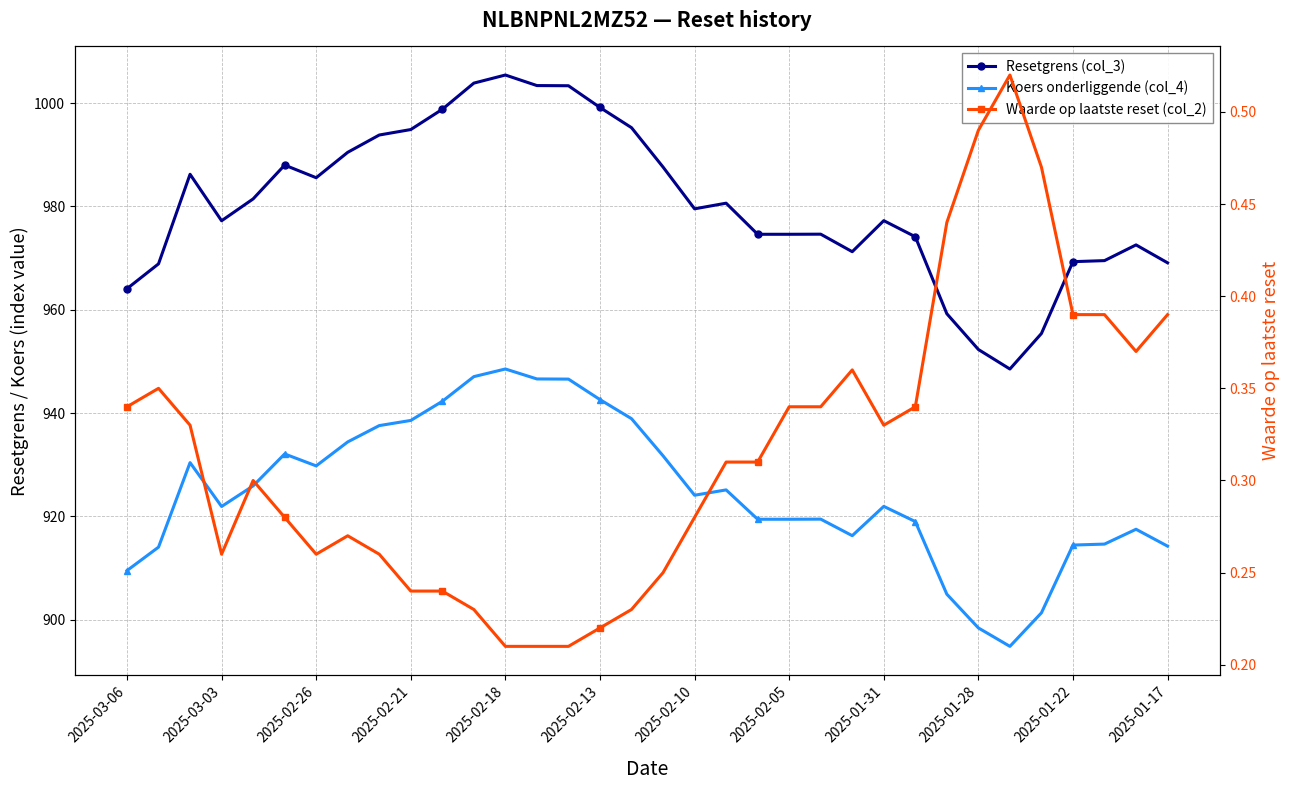

The Waarde op laatste reset (col_2) series shows 0.4 at 2025-02-26. True or false?

False